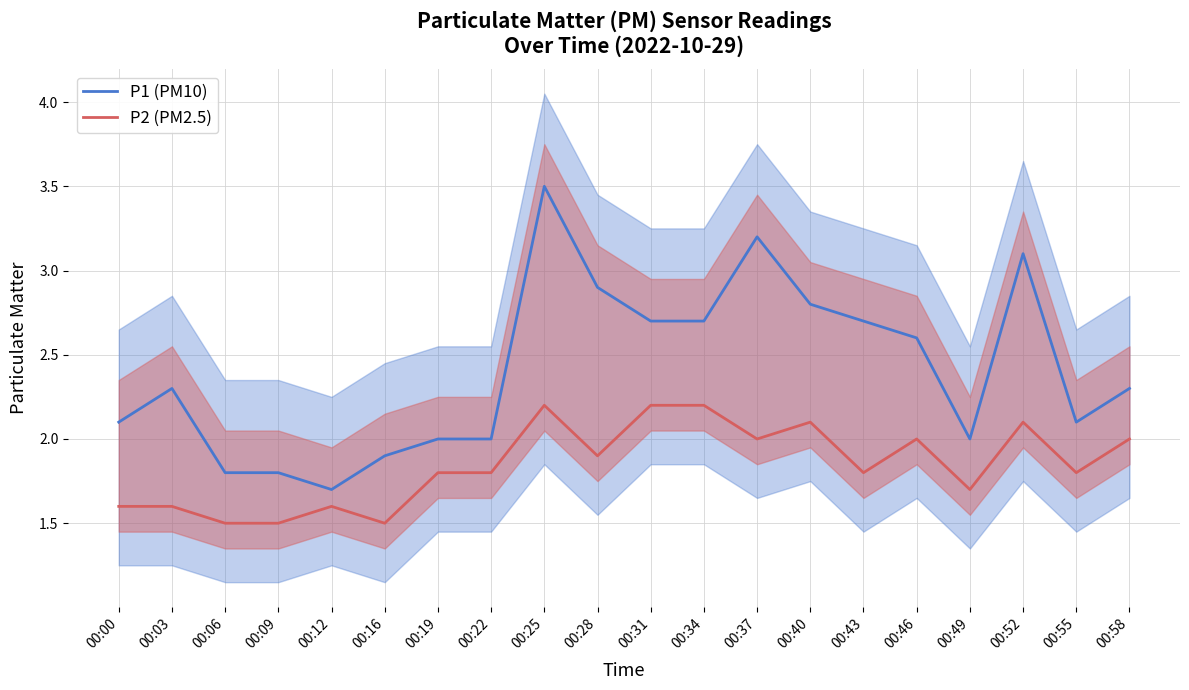

True or false: P1 (PM10) and P2 (PM2.5) intersect in this chart.

False